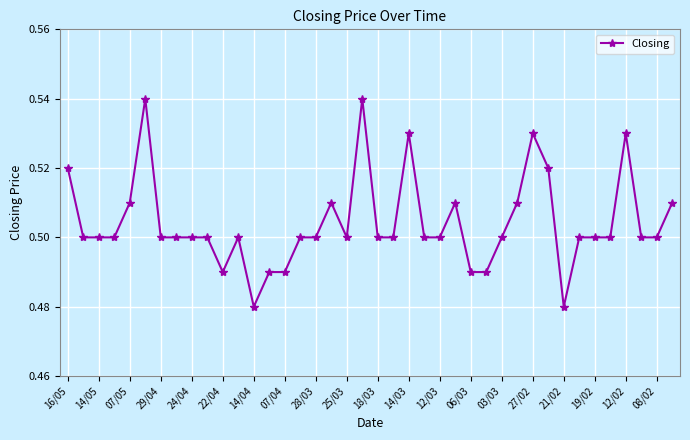

How many values are between 0 and 1?

40